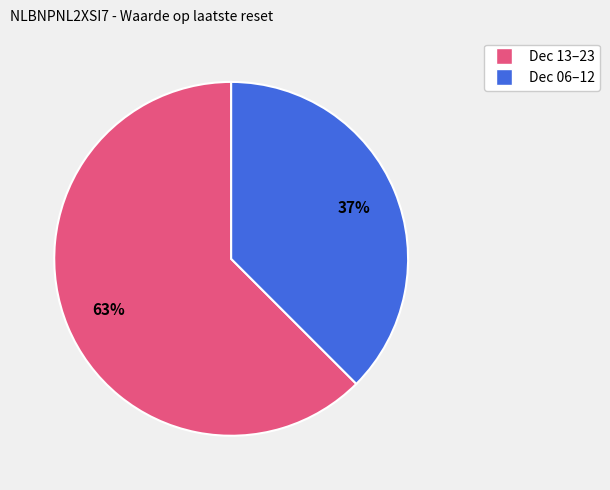

Does any single category account for the majority?

Yes